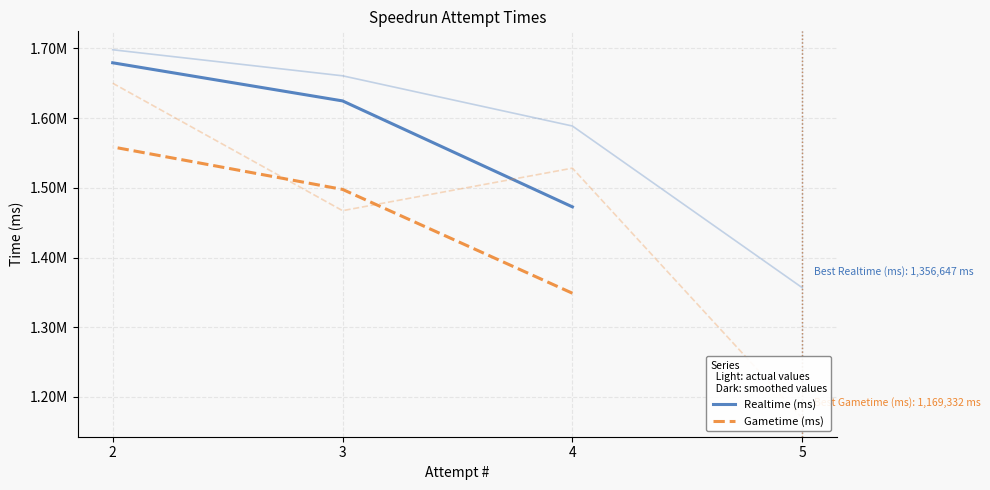

What is the value of the Gametime (ms) point at the 2nd from the left?

1497681.0